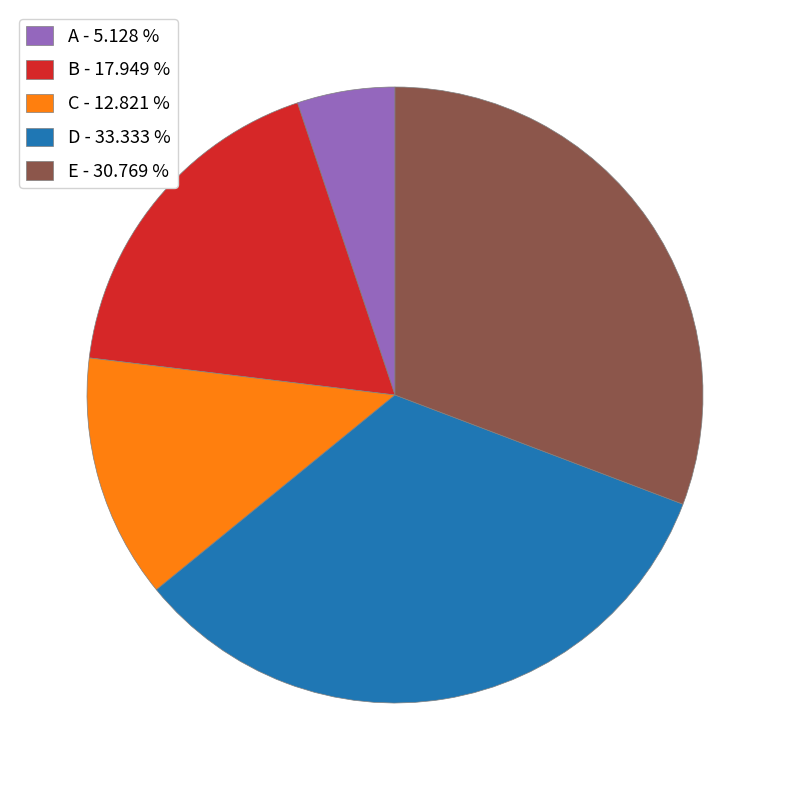

What is the ratio of the value at B - 17.949 % to the value at D - 33.333 %?

0.5